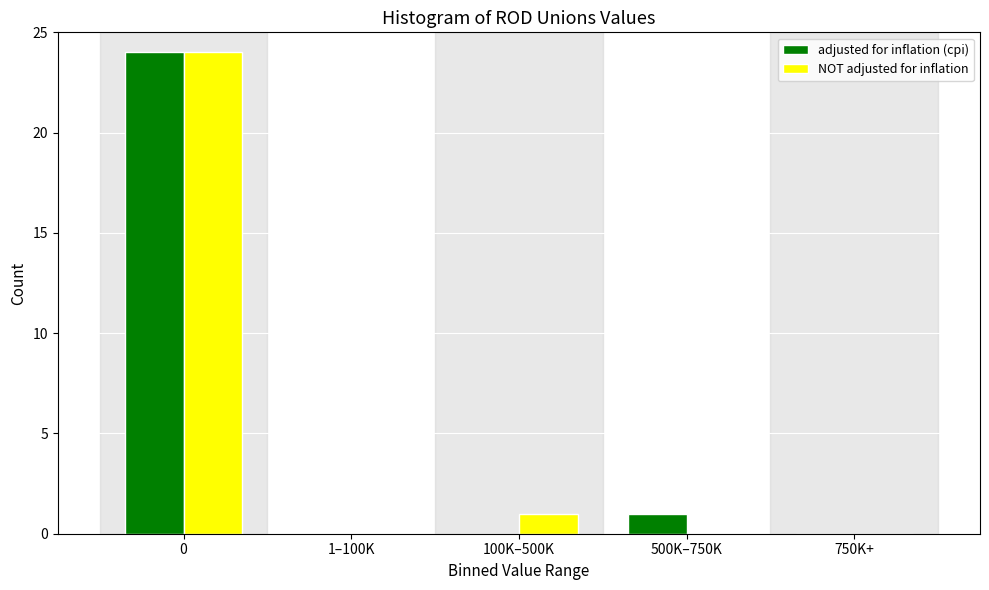

Reading right to left, what are all the values shown in this chart?

adjusted for inflation (cpi): 750K+=0	500K–750K=1	100K–500K=0	1–100K=0	0=24
NOT adjusted for inflation: 750K+=0	500K–750K=0	100K–500K=1	1–100K=0	0=24